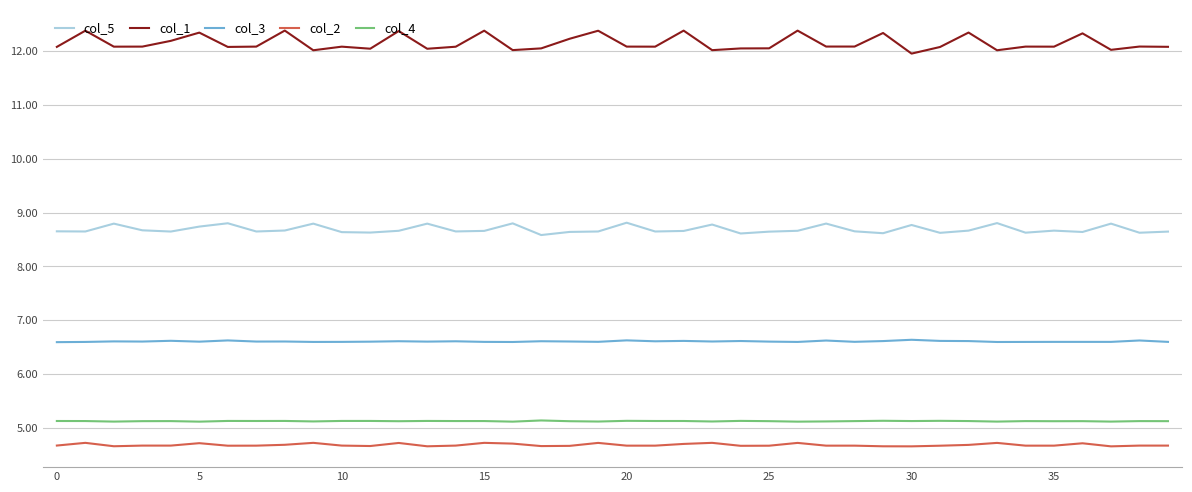

What is the greatest value displayed?

12.4